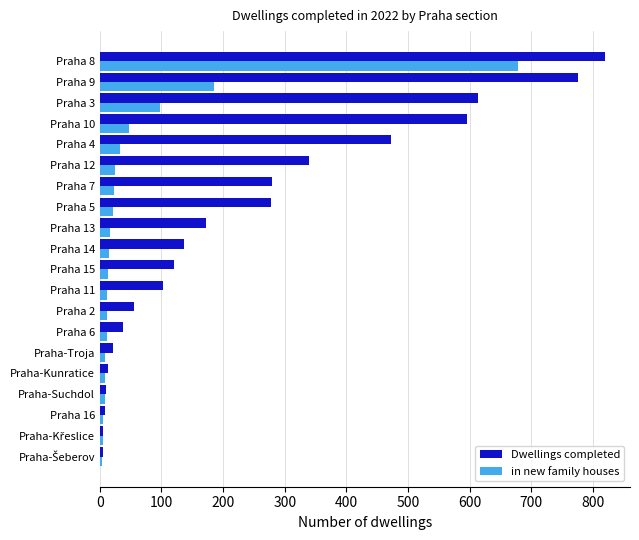

Which series has the largest total across all categories?

Dwellings completed